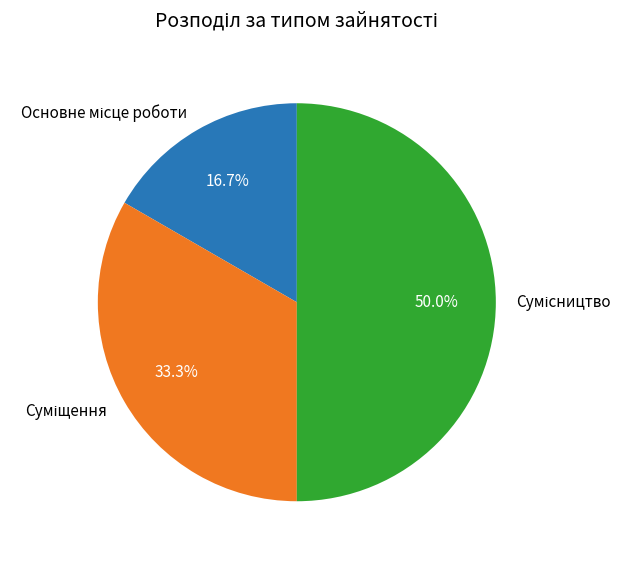

Which category has the smallest portion of the pie?

Основне місце роботи